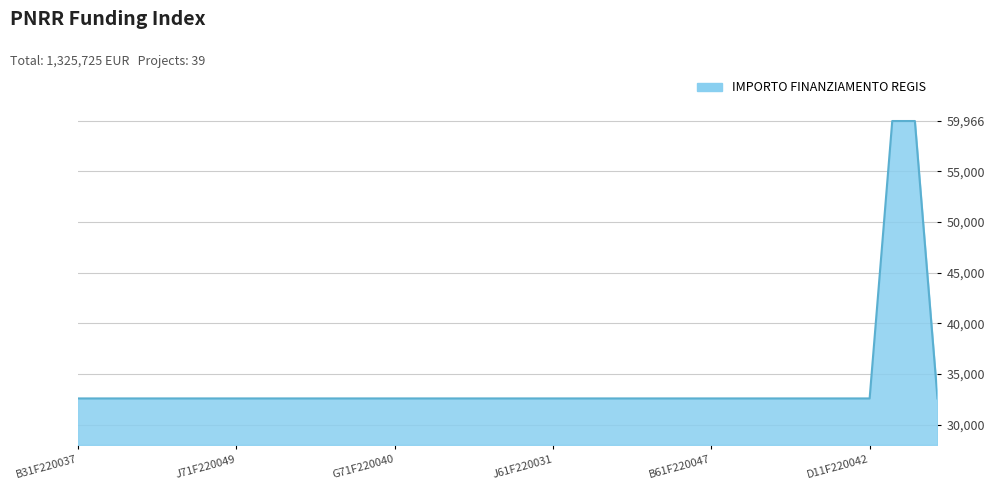

What is the minimum value shown in the chart?

32589